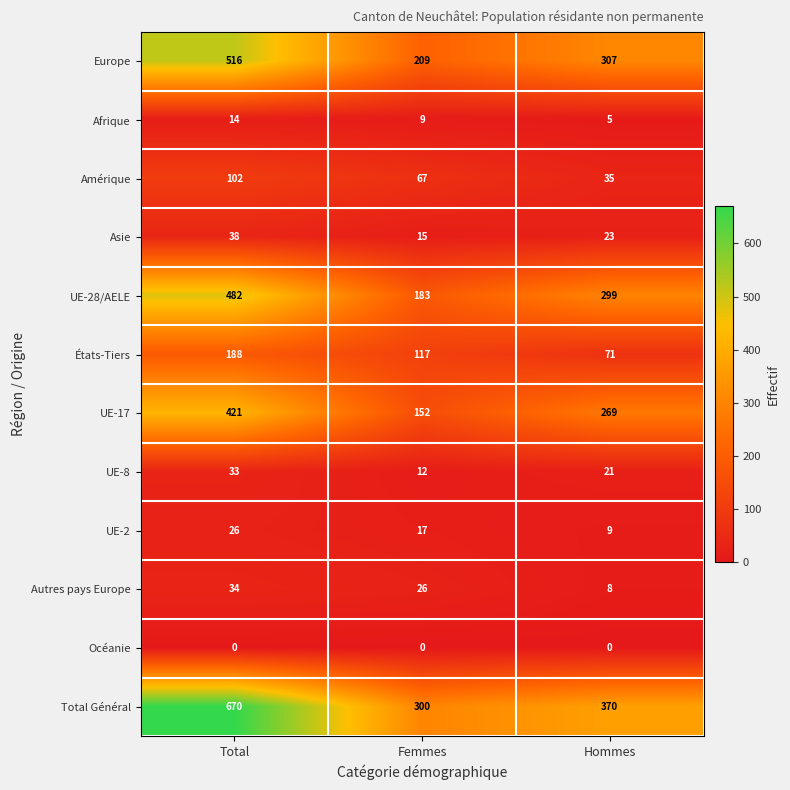

What is the total value across all series at Femmes?

1107